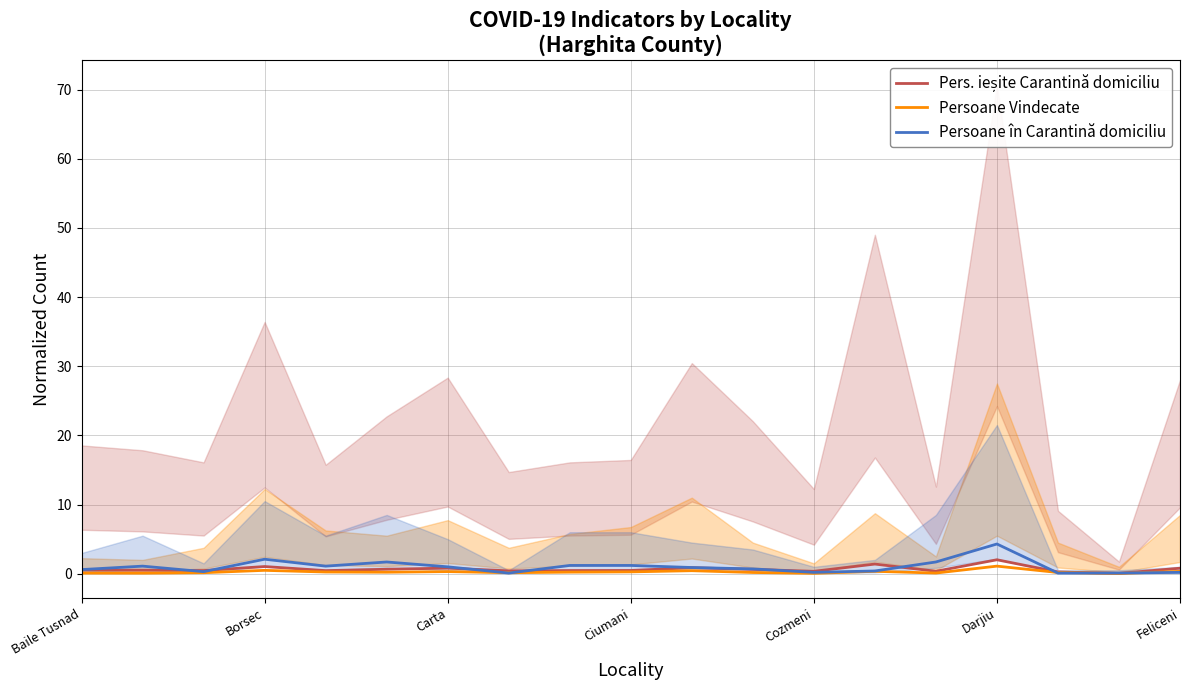

Which series has the largest total across all categories?

Persoane în Carantină domiciliu